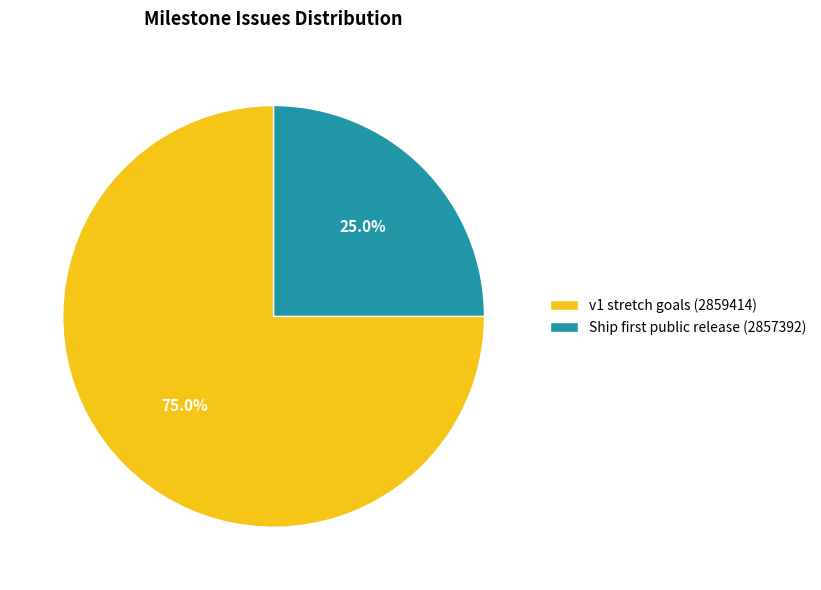

To the nearest percent, what is the average slice percentage?

50%